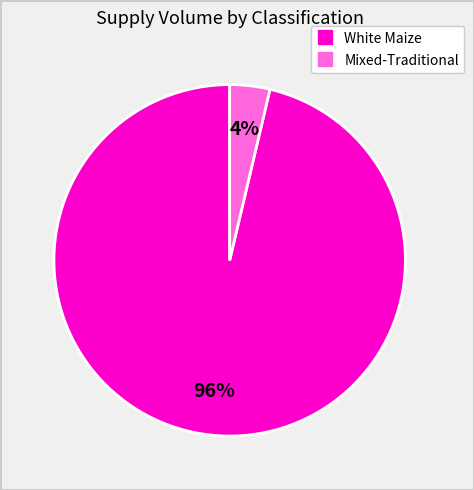

Does any single category account for the majority?

Yes